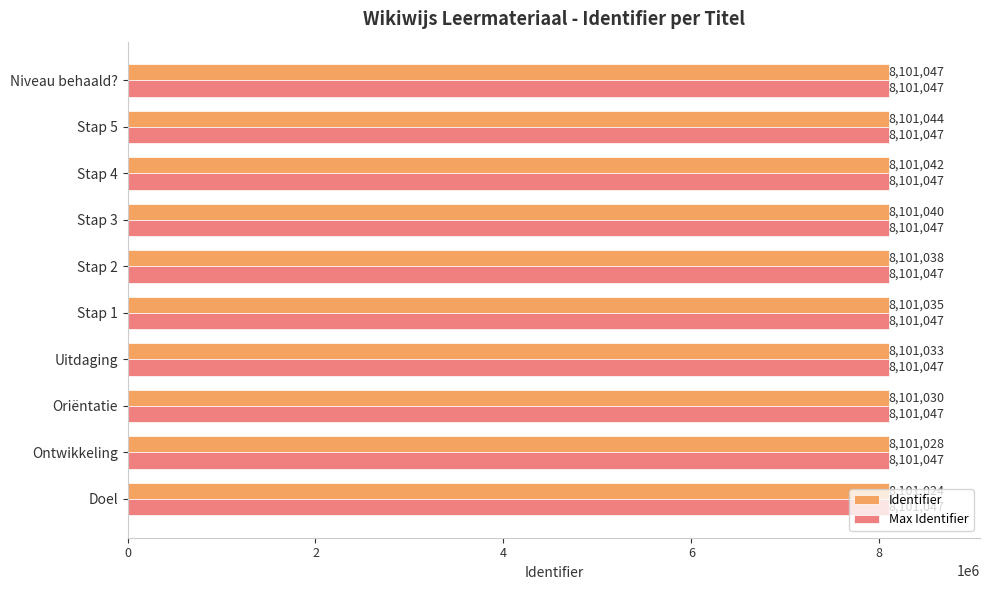

What are all the series names shown in the legend?

Identifier, Max Identifier